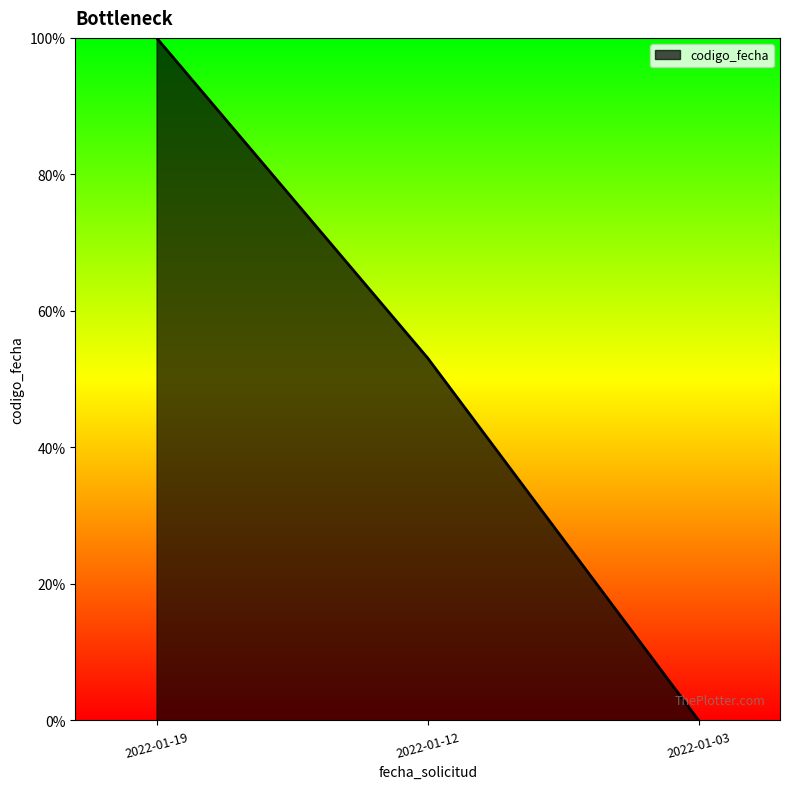

How many series are shown in this chart?

1